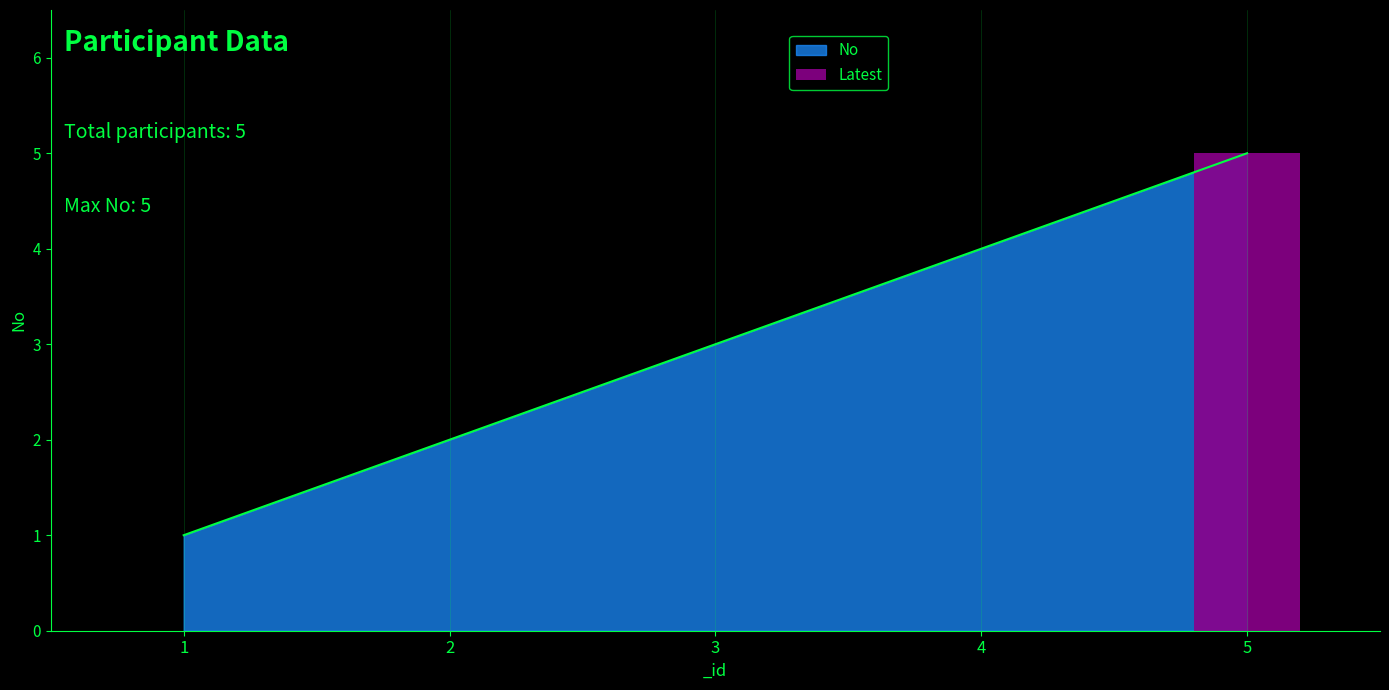

List the labels in order of value, largest first.

5, 4, 3, 2, 1